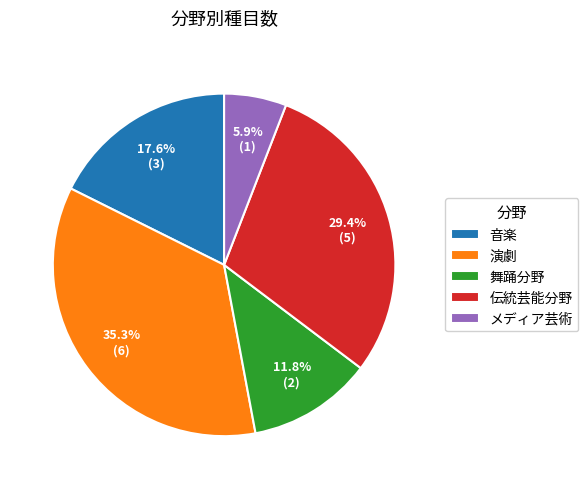

Which slice is the smallest?

メディア芸術